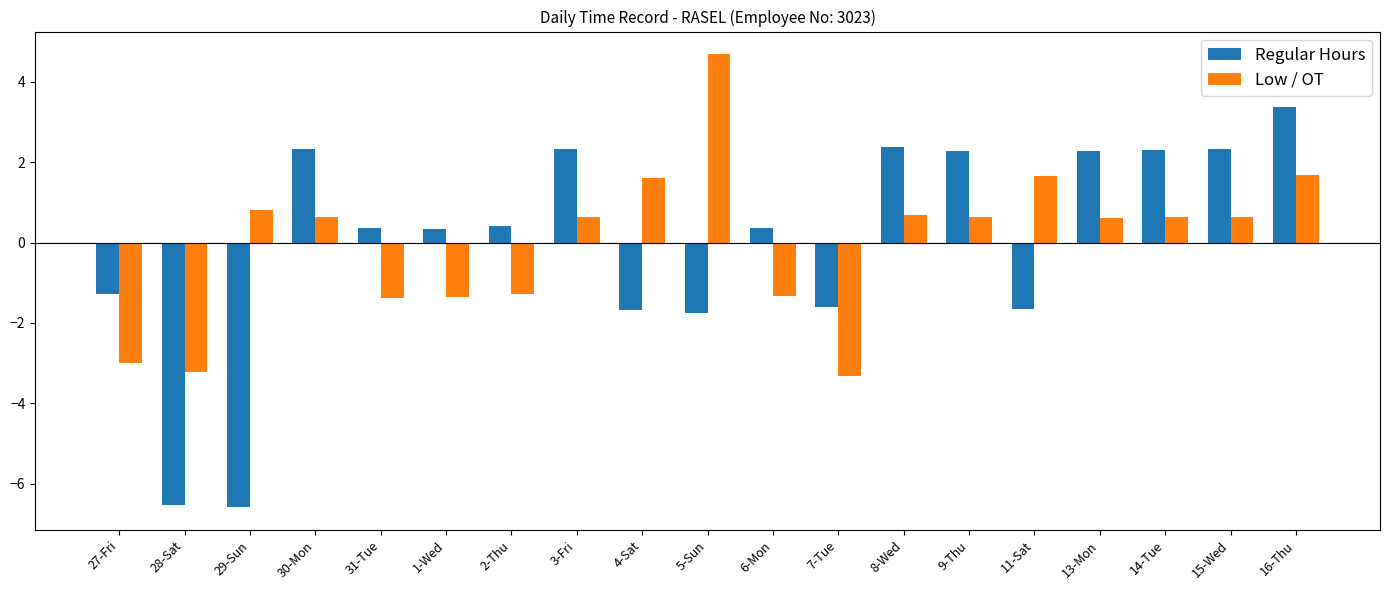

What is the greatest value displayed?

4.7